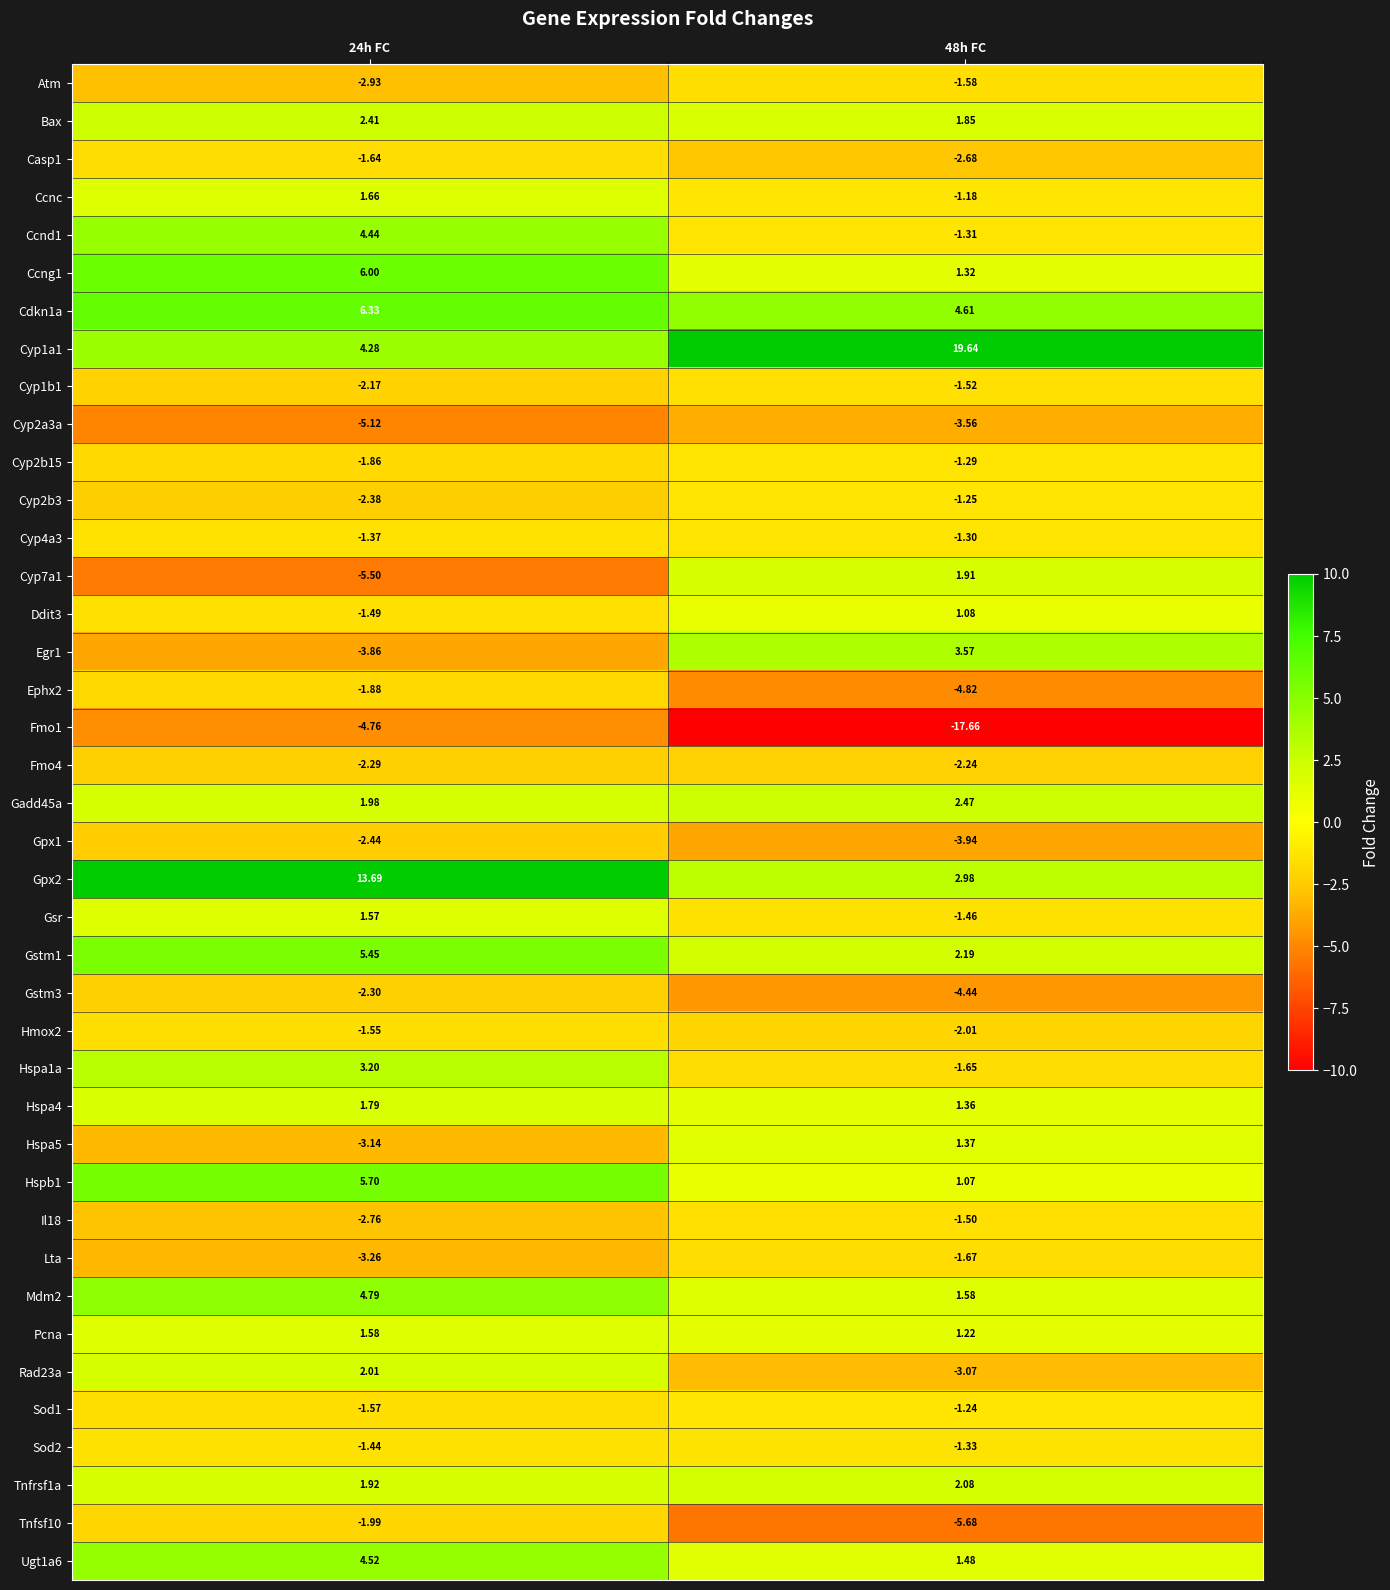

What is the greatest value displayed?

19.6